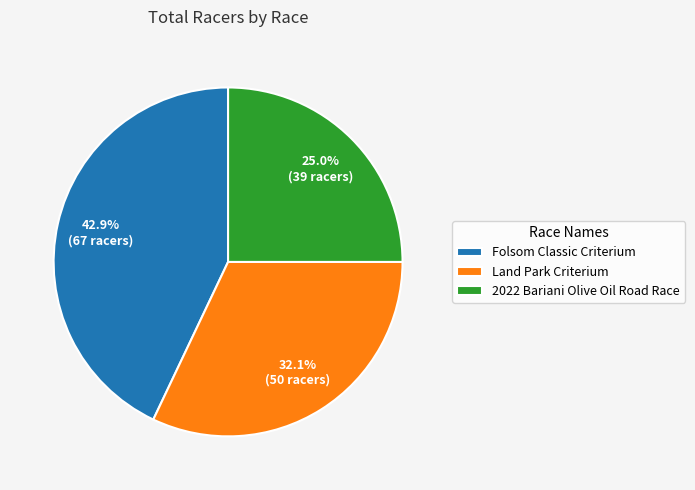

Rank the categories by value from highest to lowest.

Folsom Classic Criterium, Land Park Criterium, 2022 Bariani Olive Oil Road Race